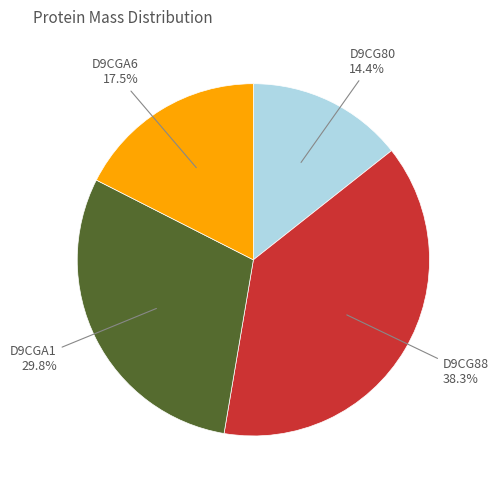

To the nearest percent, what percentage of the pie is D9CGA1?

30%